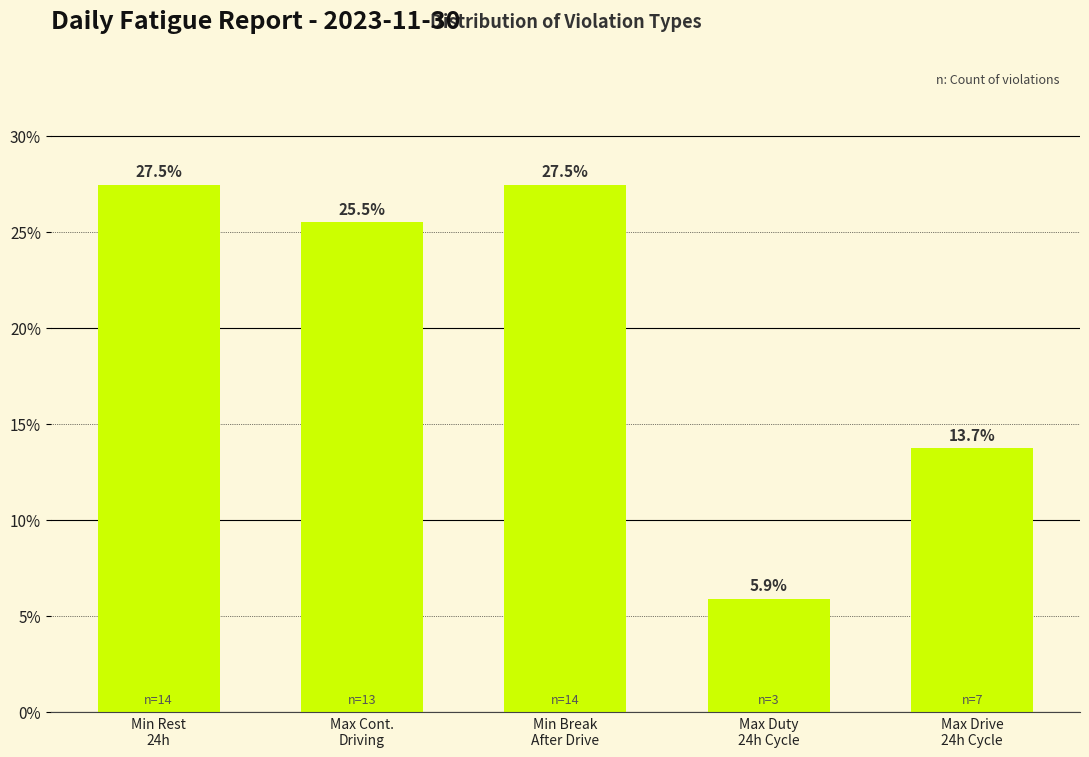

Reading left to right, transcribe all the data shown in this chart.

27.5	25.5	27.5	5.9	13.7